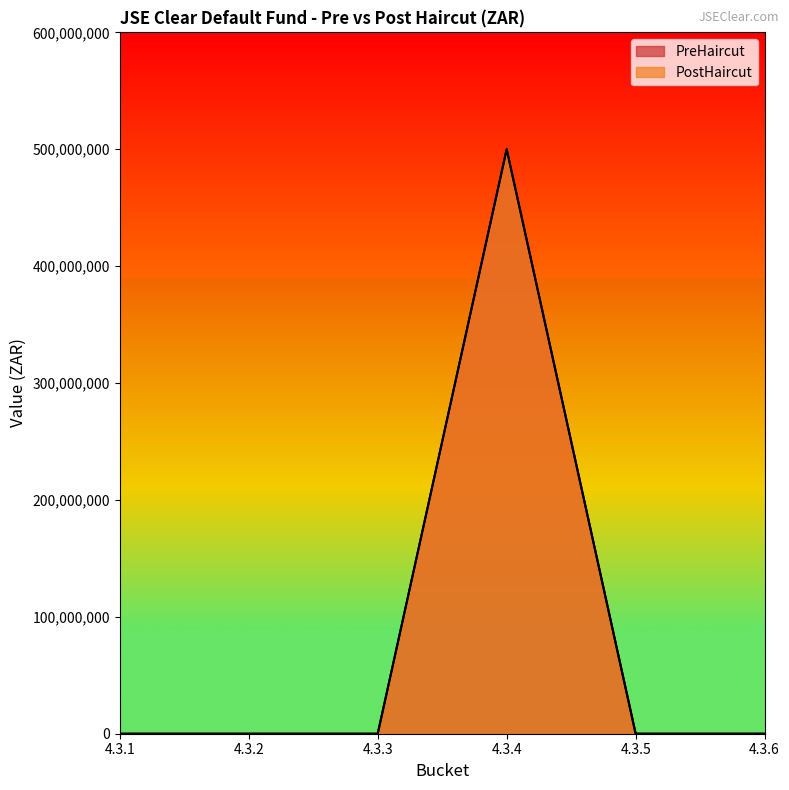

True or false: PreHaircut and PostHaircut intersect in this chart.

False